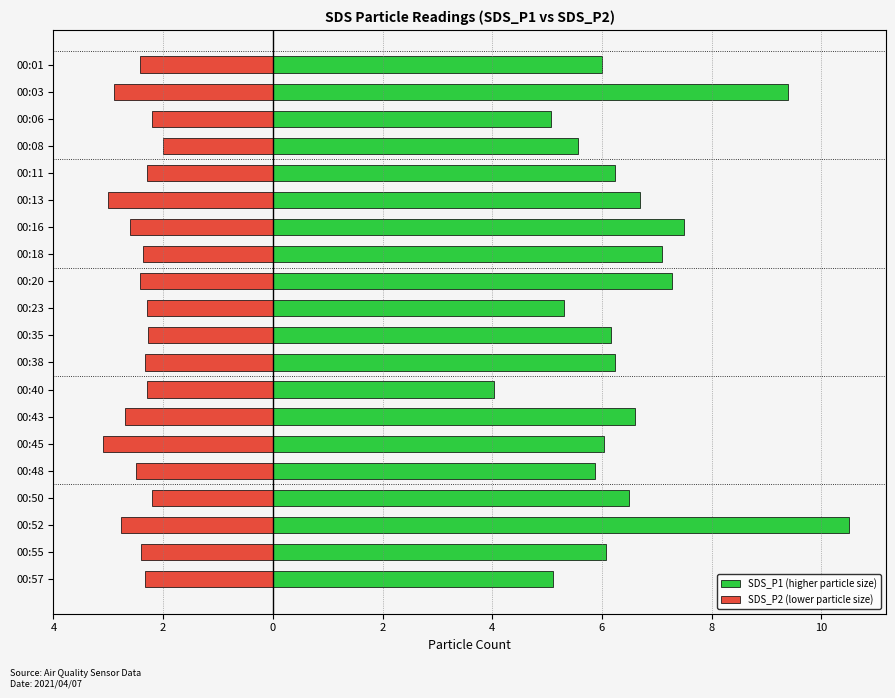

How many groups of bars are there?

20